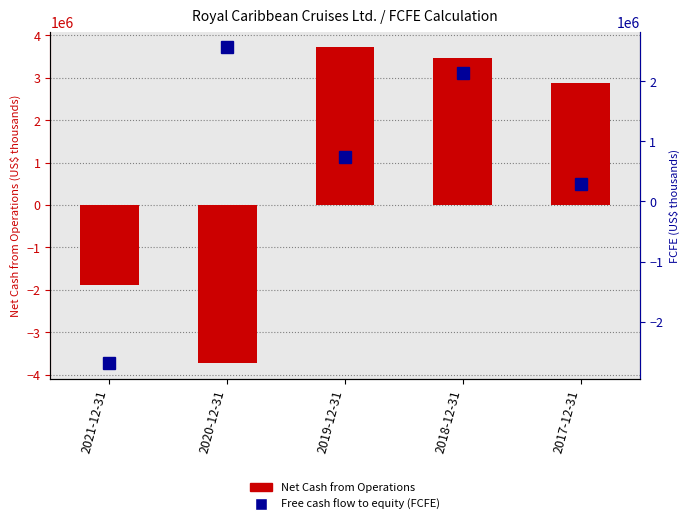

What is the average value of the Net Cash from Operations series?

892121